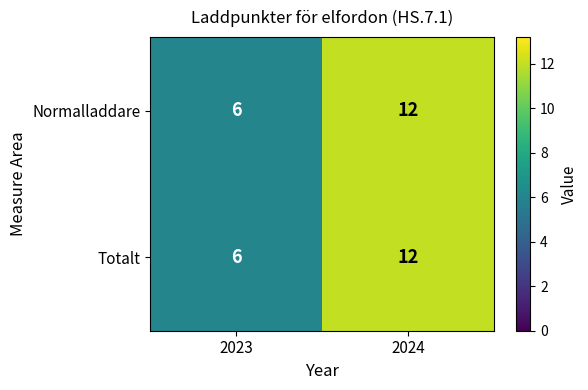

How many data points does each series have?

2